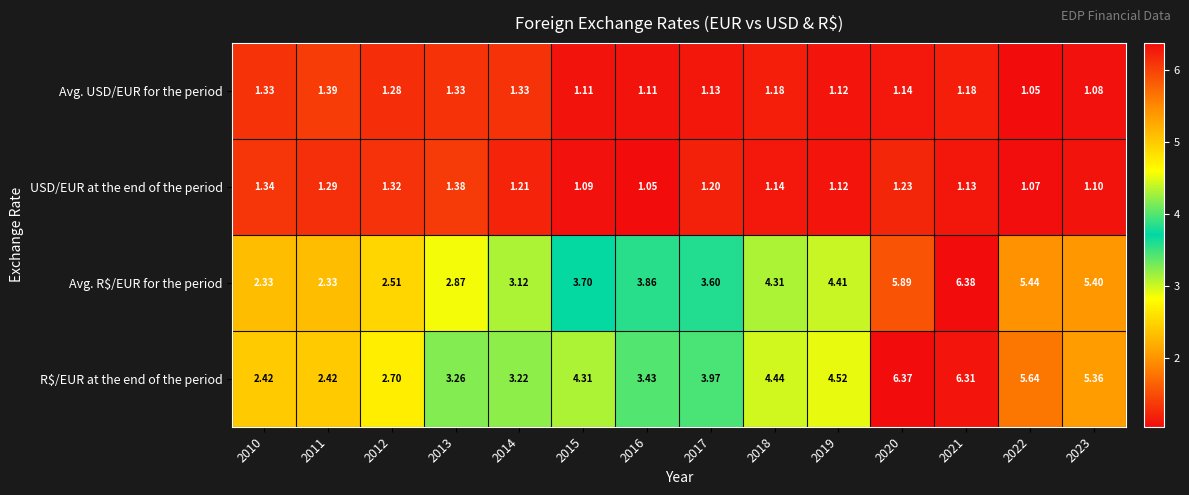

Between 2012 and 2015, which series saw the biggest shift?

row_3